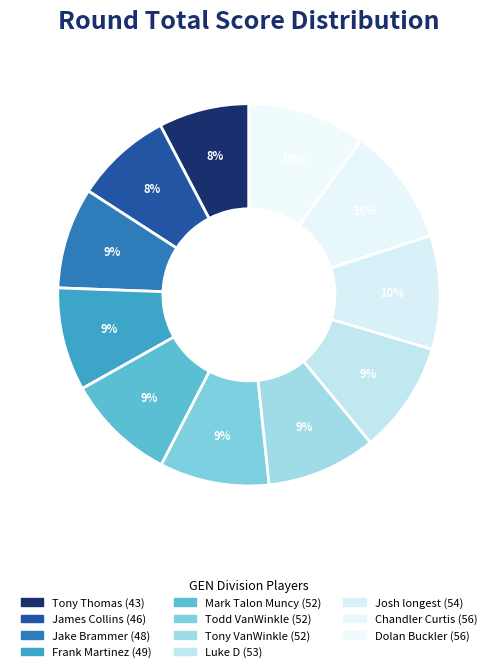

Which category has the smallest portion of the pie?

Tony Thomas